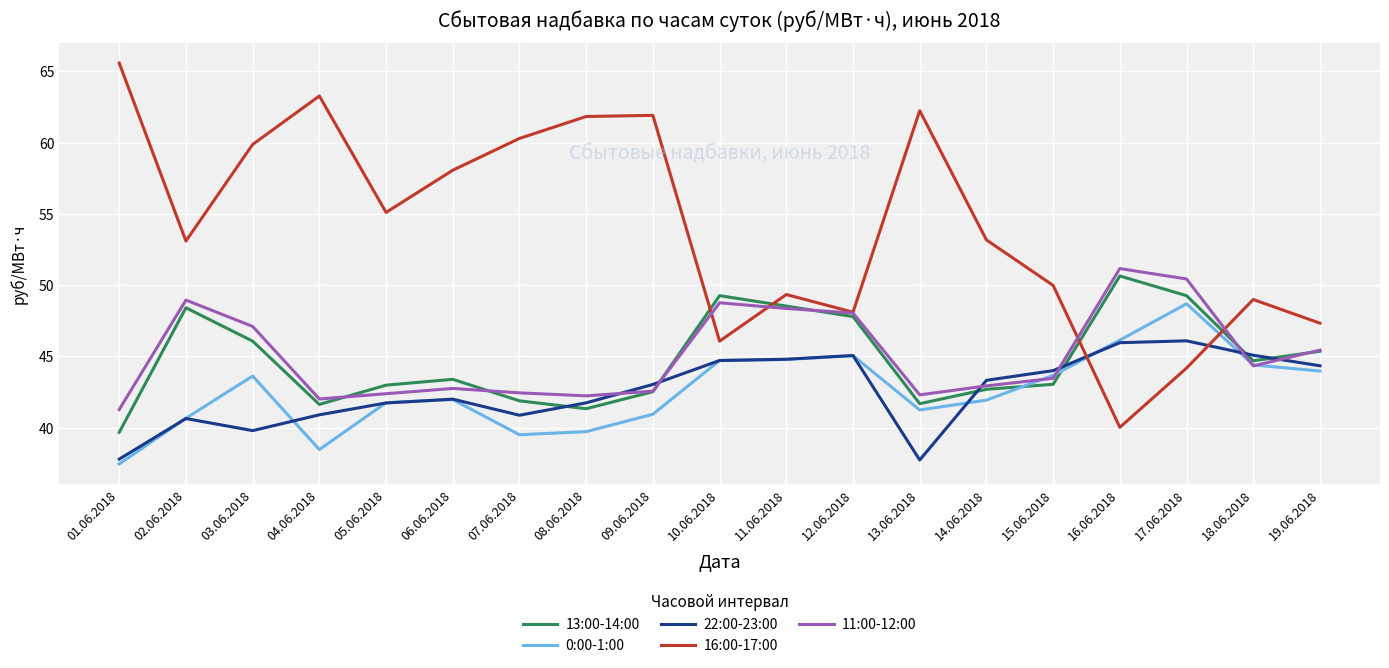

Rank the series at 04.06.2018 from highest to lowest value.

16:00-17:00, 11:00-12:00, 13:00-14:00, 22:00-23:00, 0:00-1:00